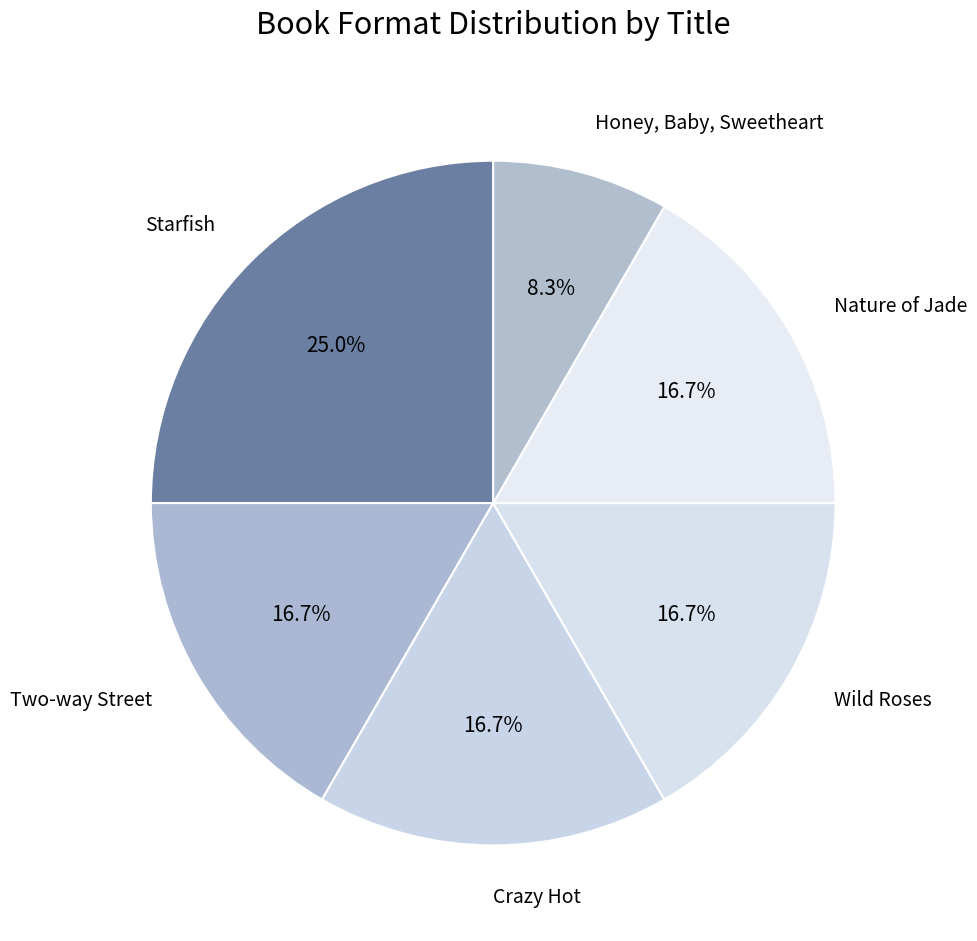

Is Two-way Street the majority of the pie?

No